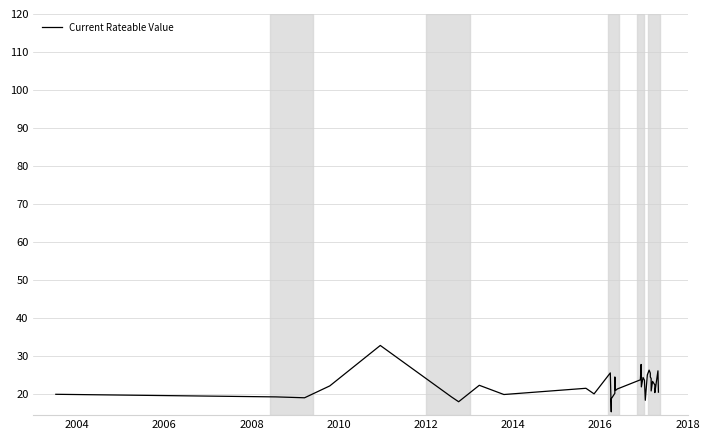

Is this an area chart (filled region under the line)?

No